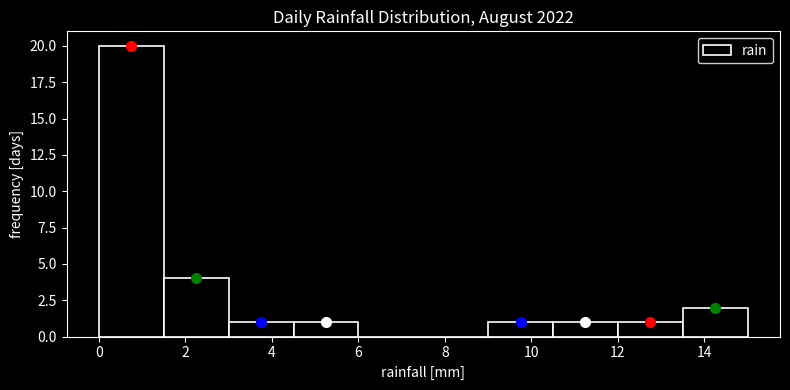

Reading left to right, list every bar in this chart as the range it spans on the x-axis followed by its height. Neither the bar edges nor the heights are printed on the chart, so give them approximately, as read against the axes.

0.0 to 1.5: 20
1.5 to 3.0: 4
3.0 to 4.5: 1
4.5 to 6.0: 1
6.0 to 7.5: 0
7.5 to 9.0: 0
9.0 to 10.5: 1
10.5 to 12.0: 1
12.0 to 13.5: 1
13.5 to 15.0: 2